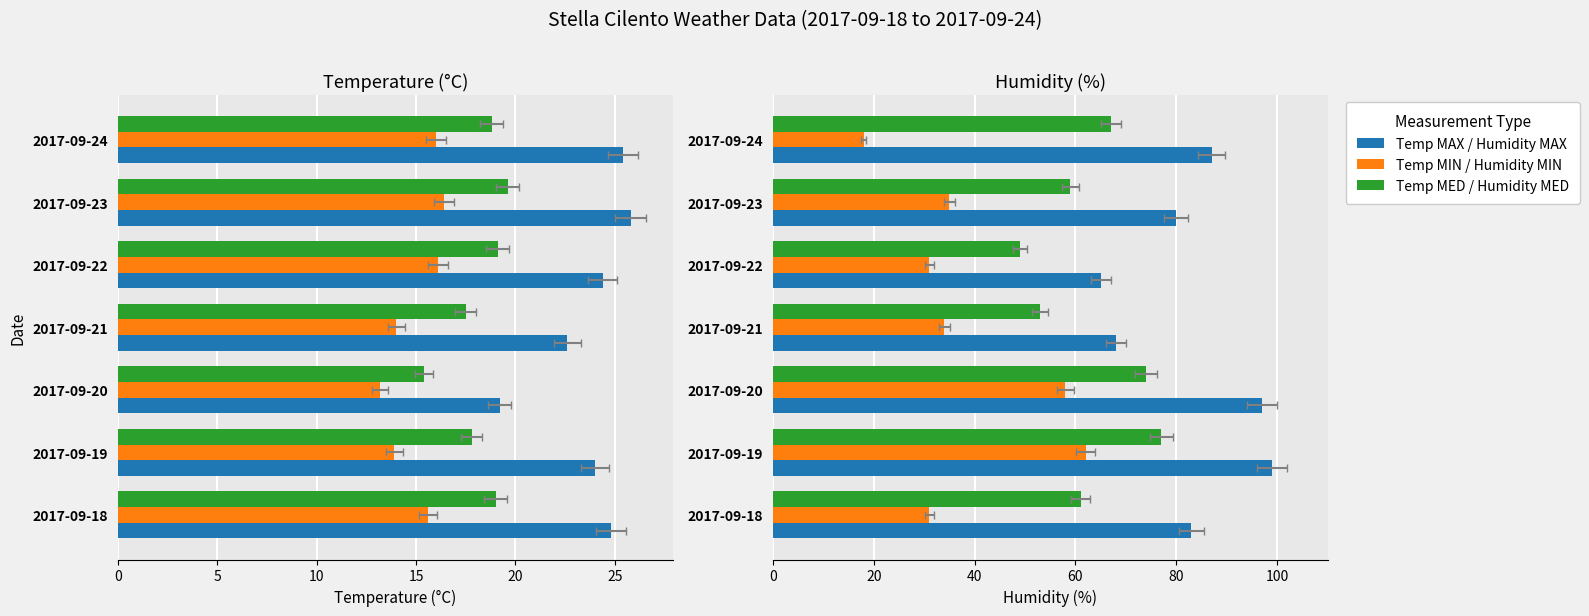

What is the total value across all series at 2017-09-18?

234.4